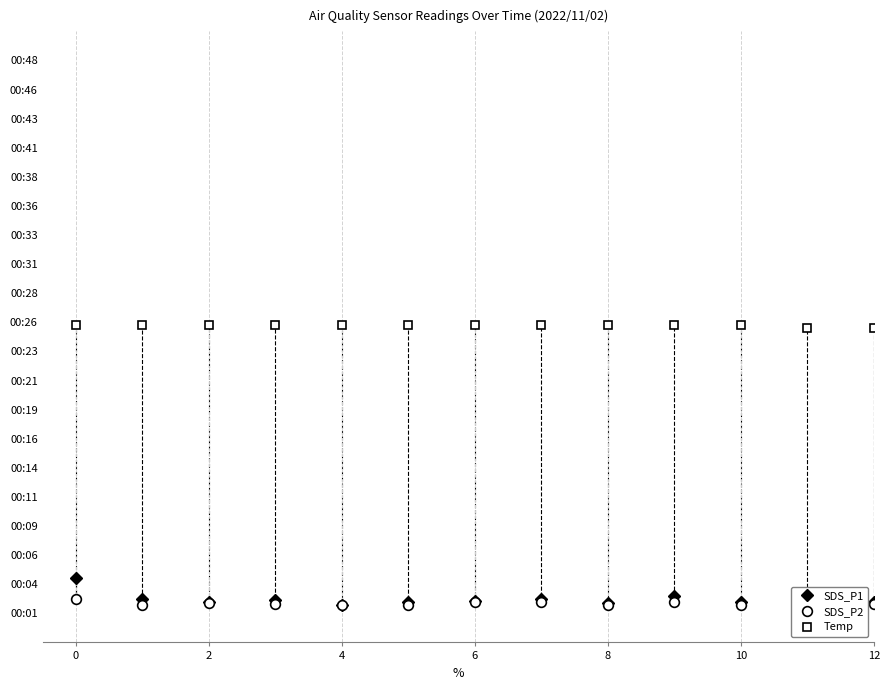

What is the minimum value shown in the chart?

0.3